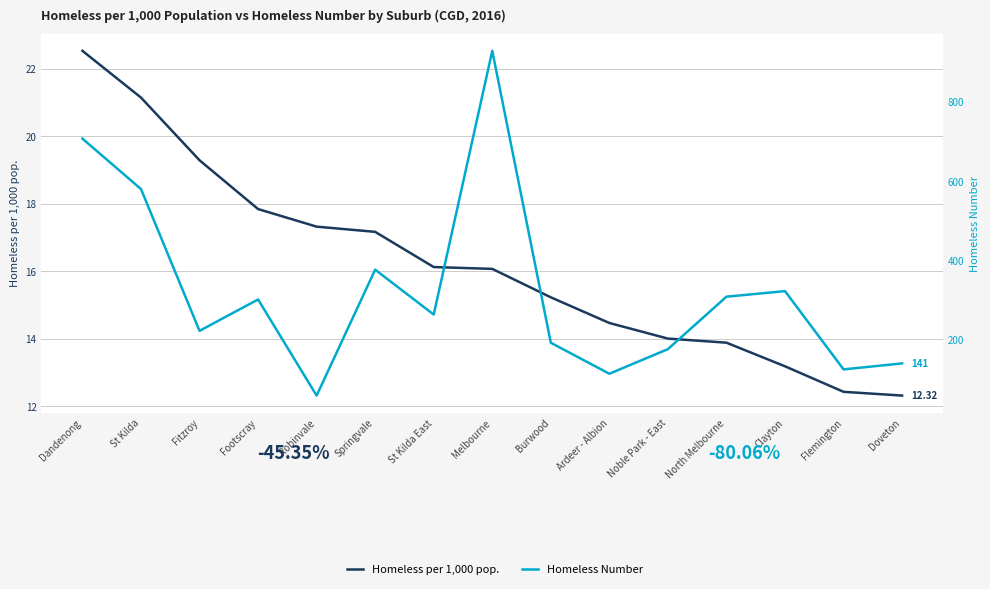

What is the sum of all Homeless Number values?

4825.0